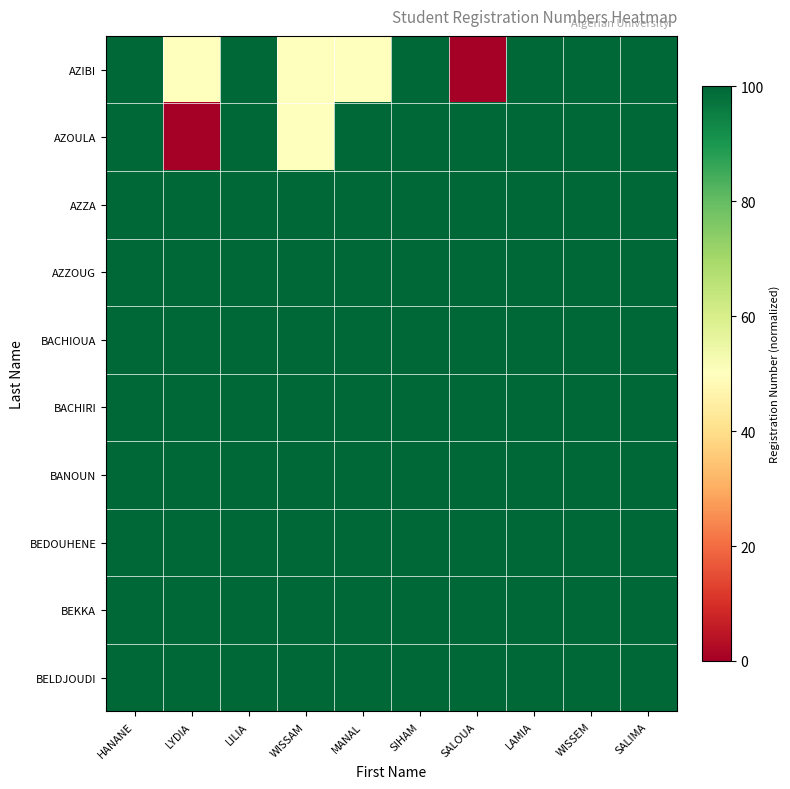

Reading right to left, what are all the values shown in this chart?

AZIBI: SALIMA=100.0	WISSEM=100.0	LAMIA=100.0	SALOUA=0.0	SIHAM=100.0	MANAL=50.0	WISSAM=50.0	LILIA=100.0	LYDIA=50.0	HANANE=100.0
AZOULA: SALIMA=100.0	WISSEM=100.0	LAMIA=100.0	SALOUA=100.0	SIHAM=100.0	MANAL=100.0	WISSAM=50.0	LILIA=100.0	LYDIA=0.0	HANANE=100.0
AZZA: SALIMA=100.0	WISSEM=100.0	LAMIA=100.0	SALOUA=100.0	SIHAM=100.0	MANAL=100.0	WISSAM=100.0	LILIA=100.0	LYDIA=100.0	HANANE=100.0
AZZOUG: SALIMA=100.0	WISSEM=100.0	LAMIA=100.0	SALOUA=100.0	SIHAM=100.0	MANAL=100.0	WISSAM=100.0	LILIA=100.0	LYDIA=100.0	HANANE=100.0
BACHIOUA: SALIMA=100.0	WISSEM=100.0	LAMIA=100.0	SALOUA=100.0	SIHAM=100.0	MANAL=100.0	WISSAM=100.0	LILIA=100.0	LYDIA=100.0	HANANE=100.0
BACHIRI: SALIMA=100.0	WISSEM=100.0	LAMIA=100.0	SALOUA=100.0	SIHAM=100.0	MANAL=100.0	WISSAM=100.0	LILIA=100.0	LYDIA=100.0	HANANE=100.0
BANOUN: SALIMA=100.0	WISSEM=100.0	LAMIA=100.0	SALOUA=100.0	SIHAM=100.0	MANAL=100.0	WISSAM=100.0	LILIA=100.0	LYDIA=100.0	HANANE=100.0
BEDOUHENE: SALIMA=100.0	WISSEM=100.0	LAMIA=100.0	SALOUA=100.0	SIHAM=100.0	MANAL=100.0	WISSAM=100.0	LILIA=100.0	LYDIA=100.0	HANANE=100.0
BEKKA: SALIMA=100.0	WISSEM=100.0	LAMIA=100.0	SALOUA=100.0	SIHAM=100.0	MANAL=100.0	WISSAM=100.0	LILIA=100.0	LYDIA=100.0	HANANE=100.0
BELDJOUDI: SALIMA=100.0	WISSEM=100.0	LAMIA=100.0	SALOUA=100.0	SIHAM=100.0	MANAL=100.0	WISSAM=100.0	LILIA=100.0	LYDIA=100.0	HANANE=100.0